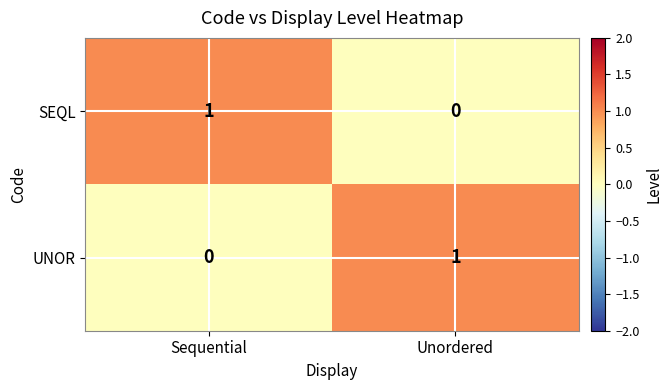

At Sequential, list the series in order from largest to smallest.

SEQL, UNOR